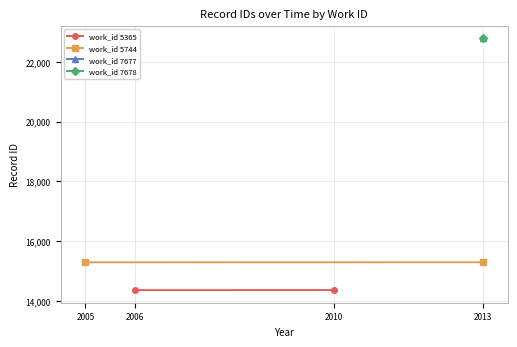

Which series has the largest total across all categories?

work_id 5744